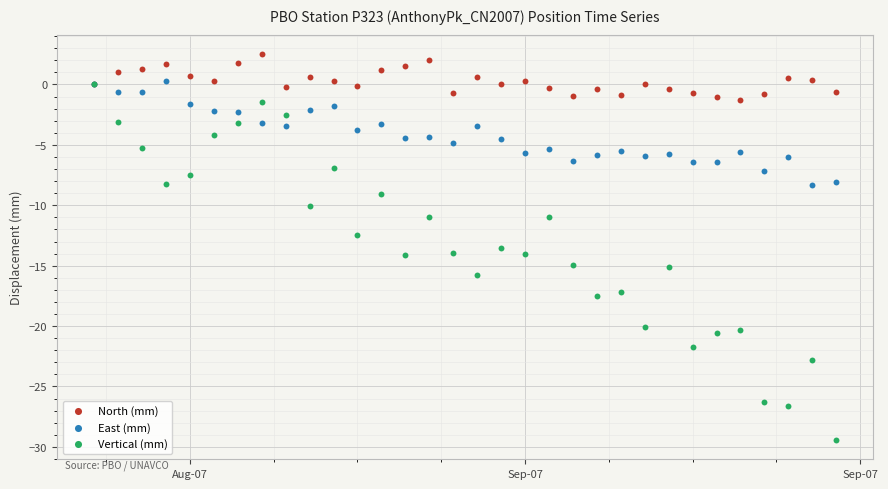

Which series has the widest spread of Y values?

Vertical (mm)